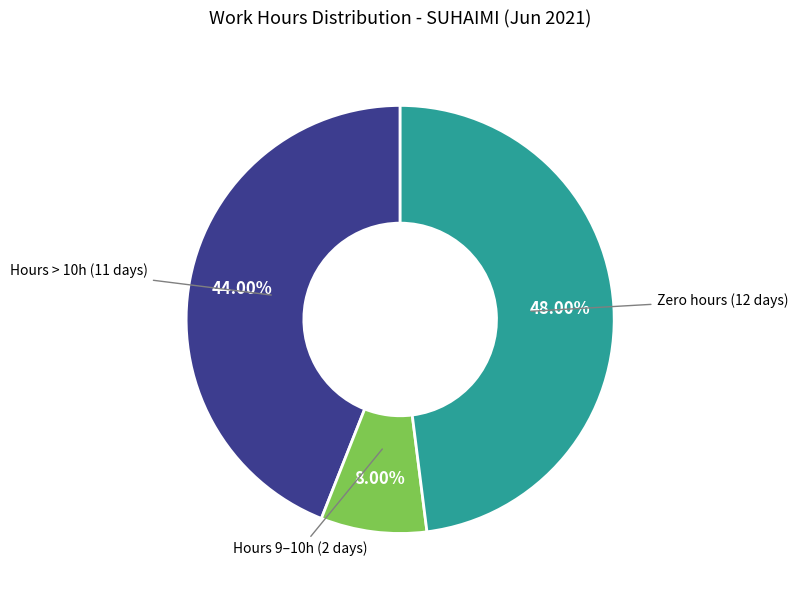

Does any single category account for the majority?

No